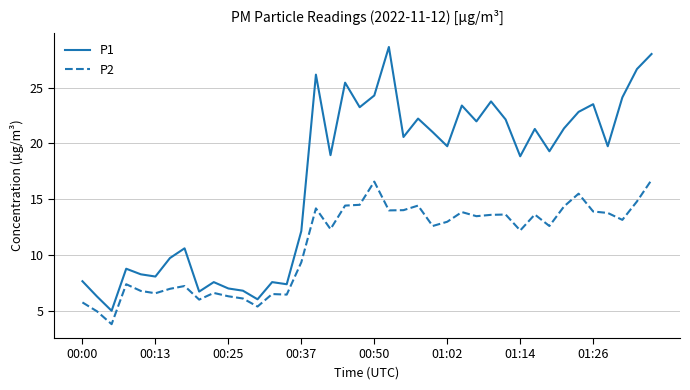

True or false: P2 and P1 intersect in this chart.

False